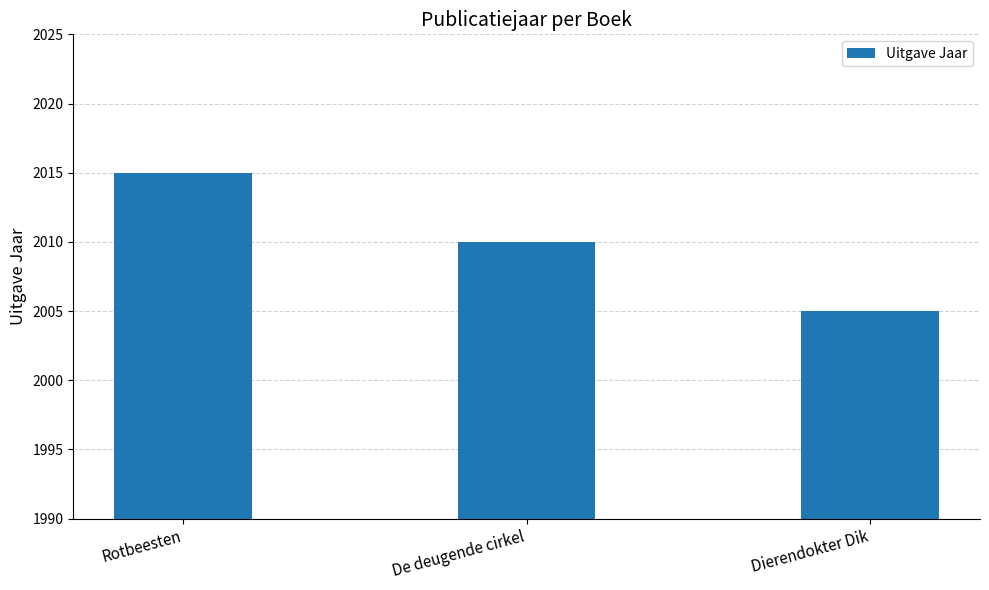

What is the change in value from De deugende cirkel to Dierendokter Dik?

-5